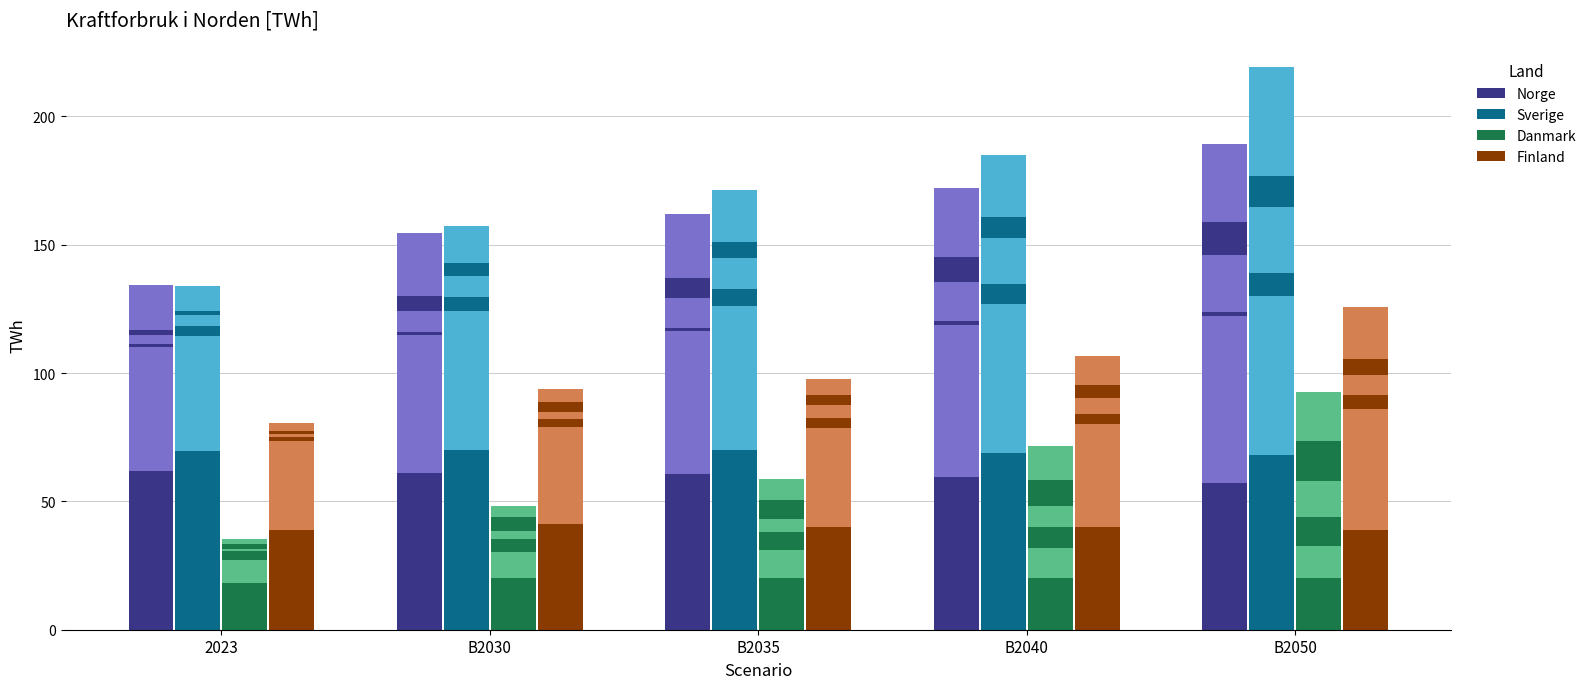

Count the number of data series in this chart.

4